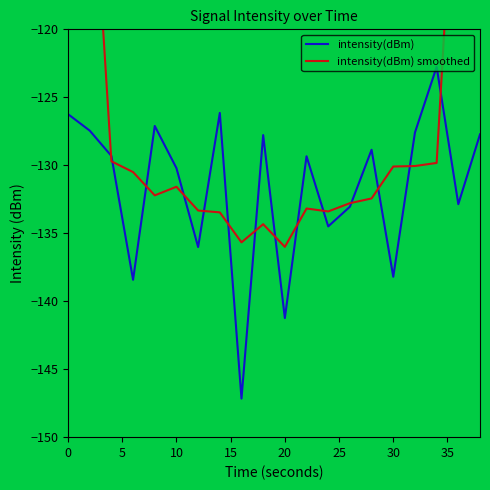

What is the highest value of the intensity(dBm) series?

-122.8